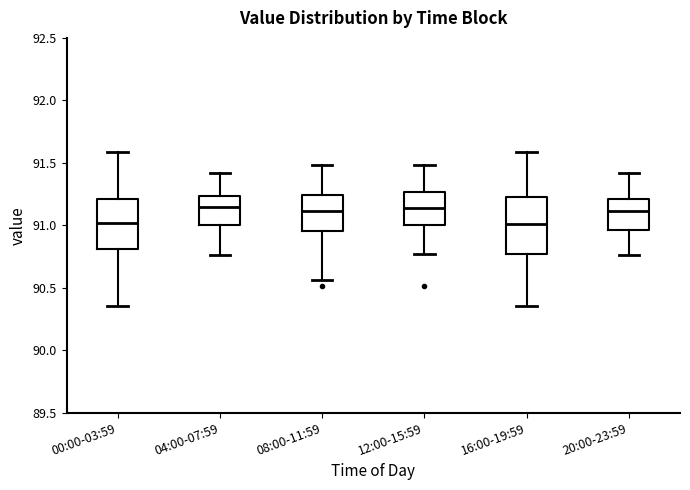

Where does the lower whisker of the box for 20:00-23:59 end on the y-axis? The values are not printed on the chart, so give them approximately, as read against the axis.

90.75